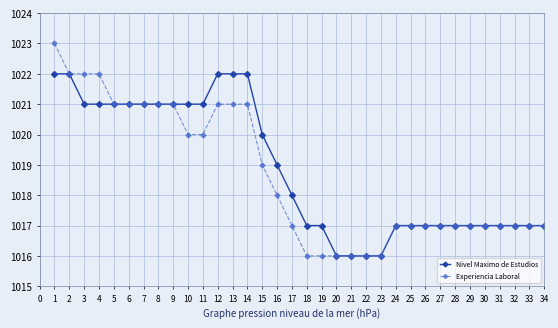

List the series in order of their peak value, lowest first.

Nivel Maximo de Estudios, Experiencia Laboral